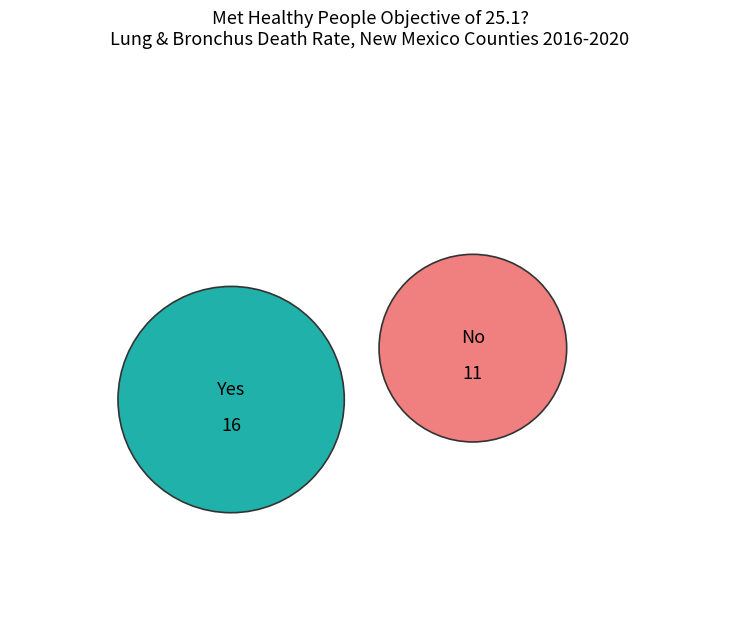

What percentage is the Met Healthy People Objective (No) slice, to the nearest percent?

41%